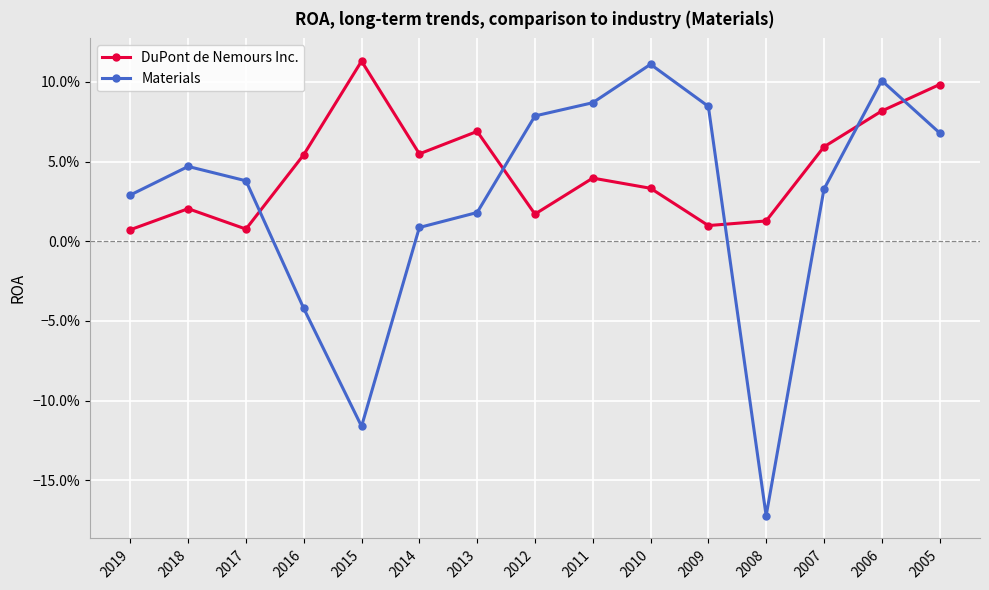

Which series has the largest range (max minus min)?

Materials